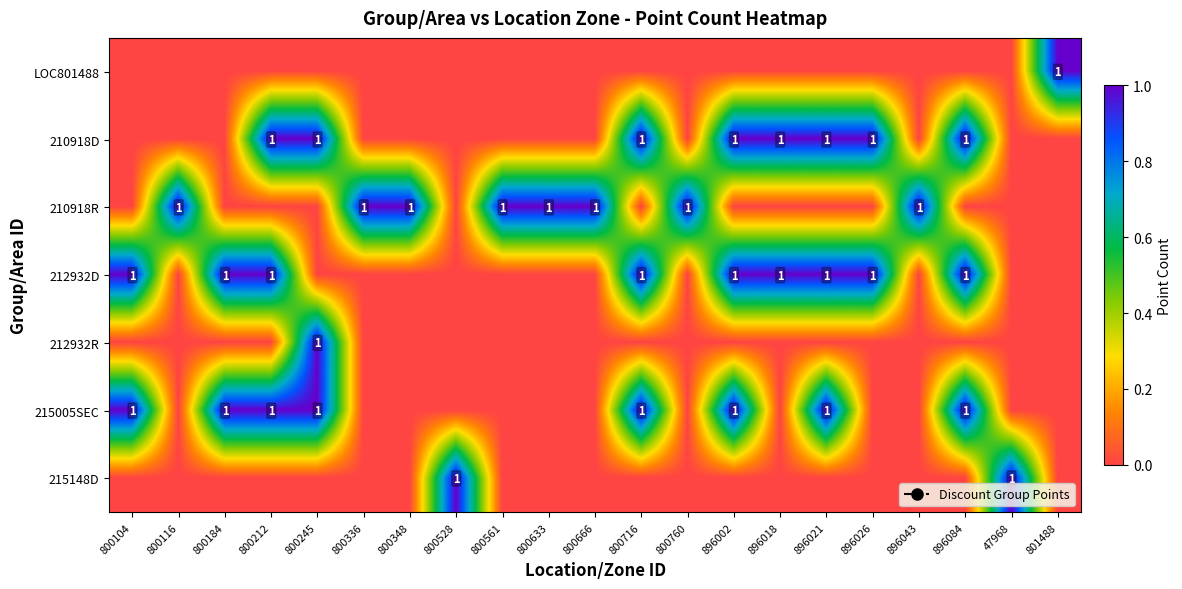

The 210918D series shows 0 at 800760. True or false?

True